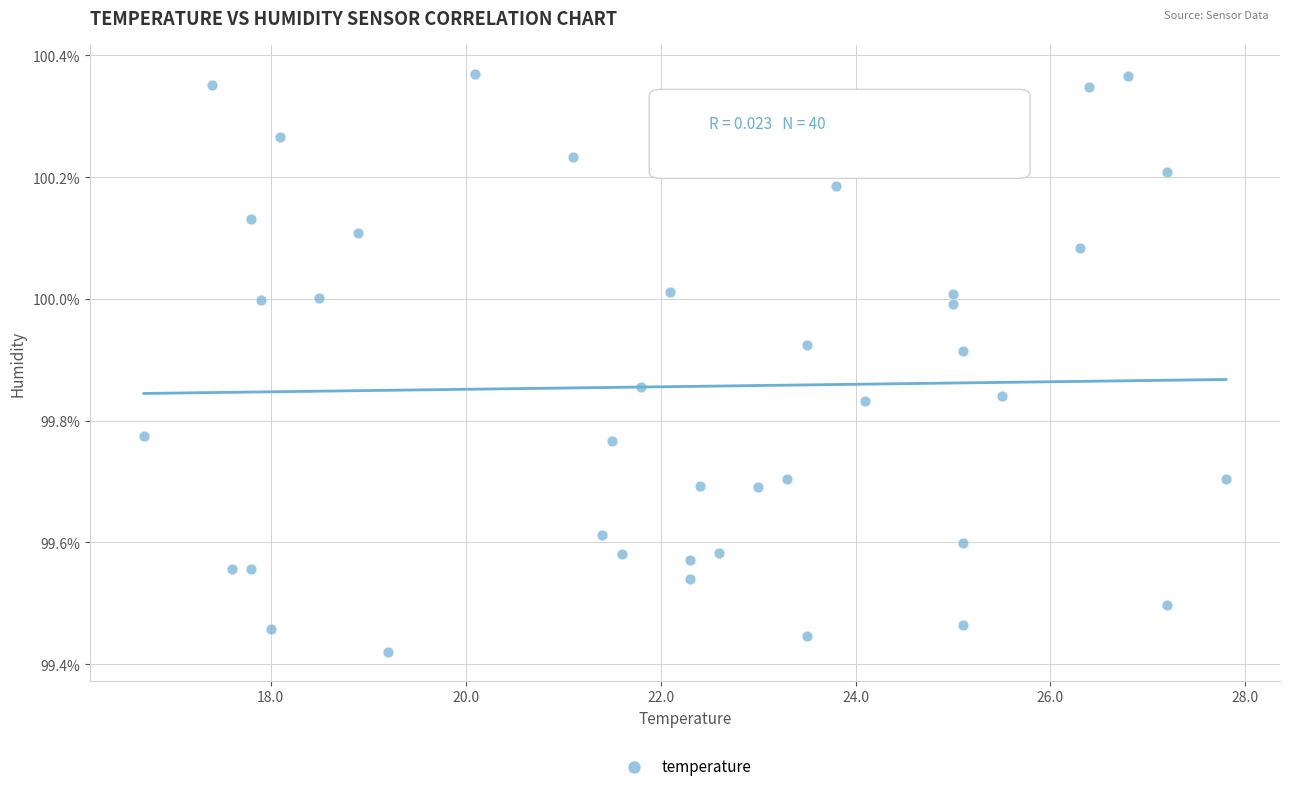

What is the range of Y values (max minus min)?

0.9